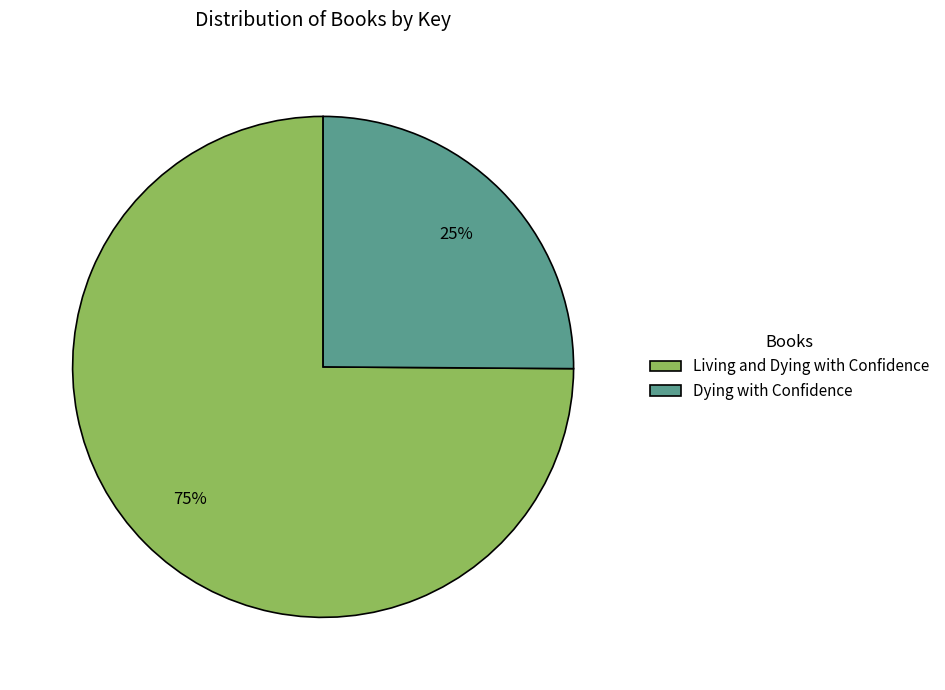

To the nearest percent, what is the average slice percentage?

50%